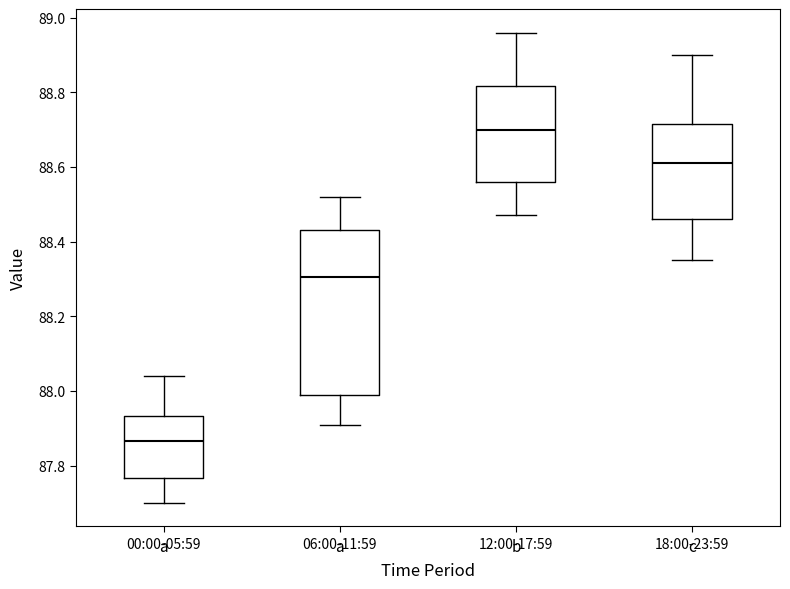

Reading left to right, read every box against the y-axis: the position of its median line, the range the box covers, and the ends of its whiskers. The values are not printed on the chart, so give them approximately, as read against the axis.

00:00-05:59: median 87.86, box 87.76 to 87.94, whiskers 87.70 to 88.04
06:00-11:59: median 88.30, box 88.00 to 88.44, whiskers 87.92 to 88.52
12:00-17:59: median 88.70, box 88.56 to 88.82, whiskers 88.48 to 88.96
18:00-23:59: median 88.62, box 88.46 to 88.72, whiskers 88.36 to 88.90